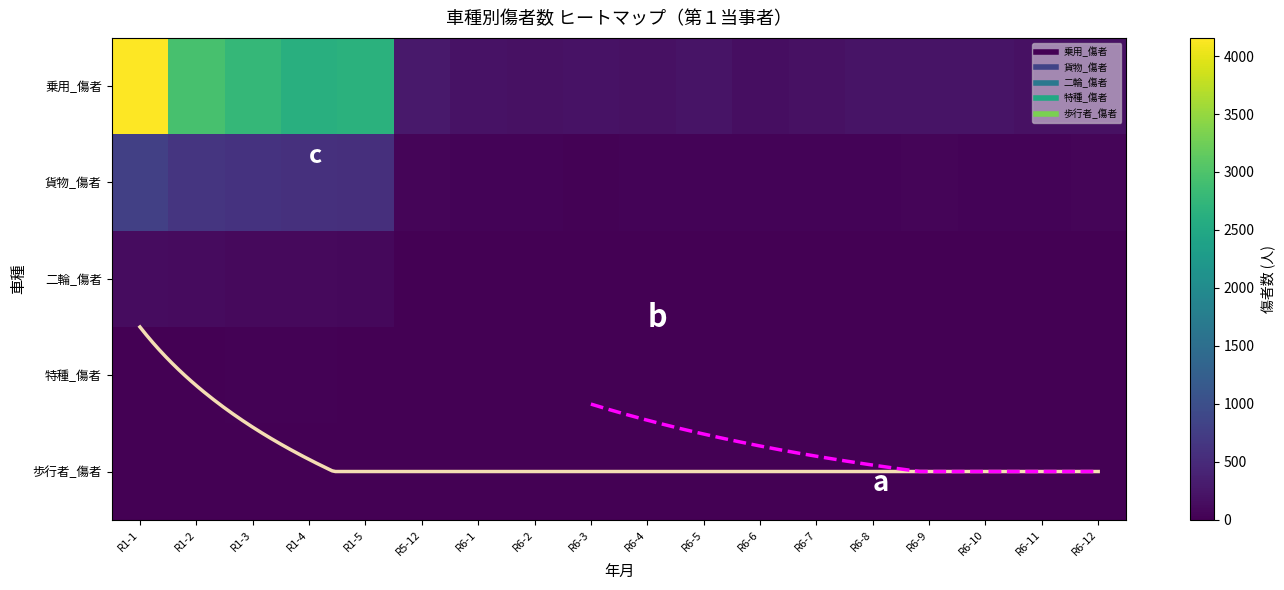

Which series has the largest range (max minus min)?

乗用_傷者